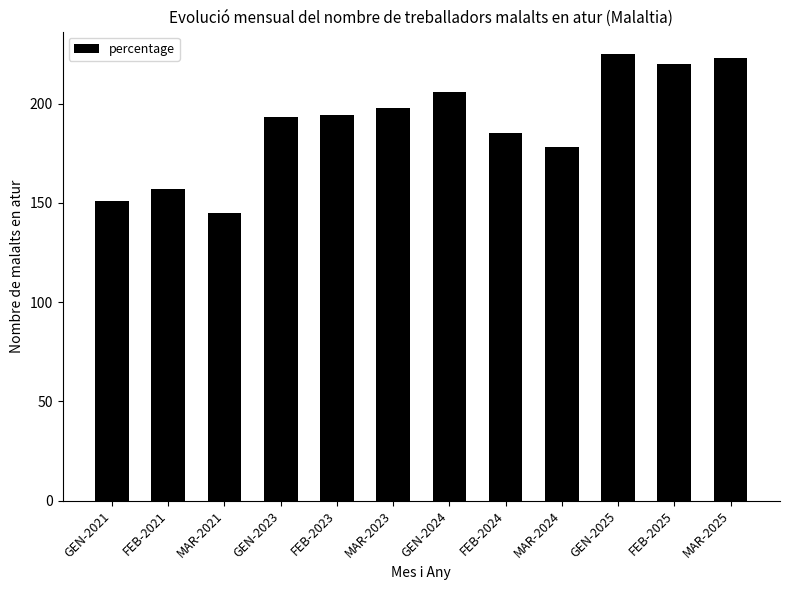

Reading left to right, list all the values displayed in this chart.

151	157	145	193	194	198	206	185	178	225	220	223